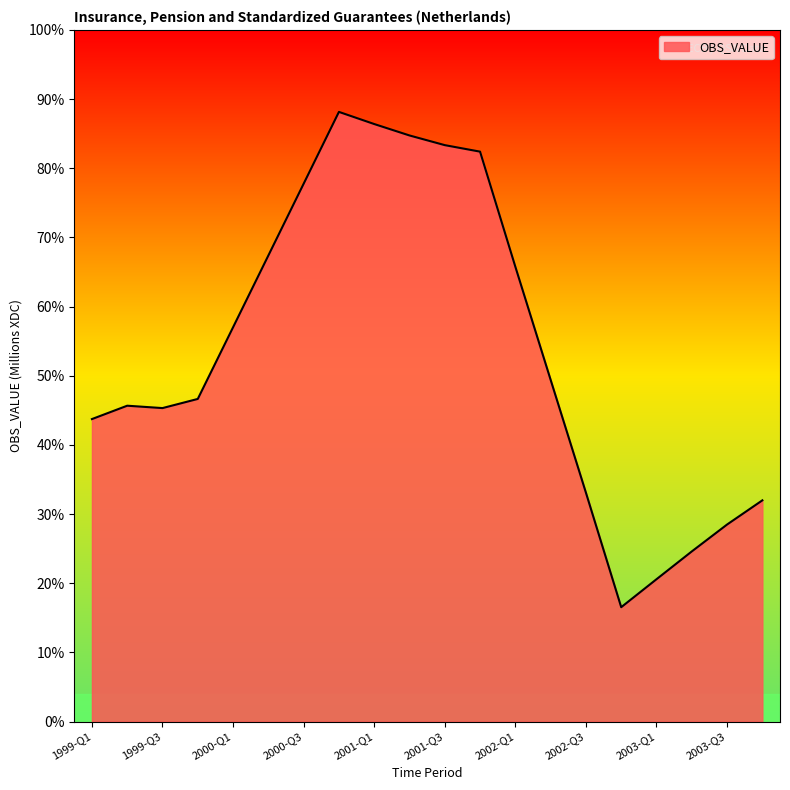

List the labels in order of value, smallest first.

2002-Q4, 2003-Q1, 2003-Q2, 2003-Q3, 2003-Q4, 2002-Q3, 1999-Q1, 1999-Q3, 1999-Q2, 1999-Q4, 2002-Q2, 2000-Q1, 2002-Q1, 2000-Q2, 2000-Q3, 2001-Q4, 2001-Q3, 2001-Q2, 2001-Q1, 2000-Q4